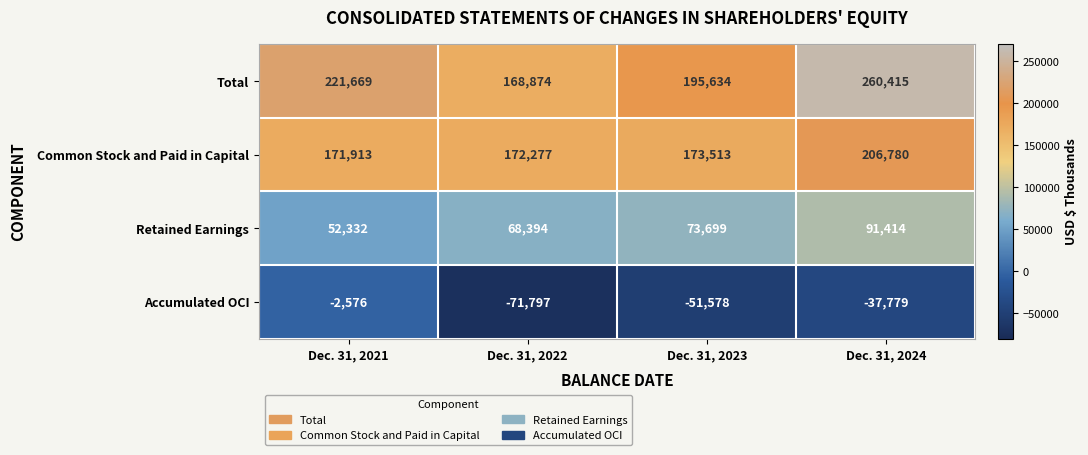

How many data points in Total are less than 221669?

2